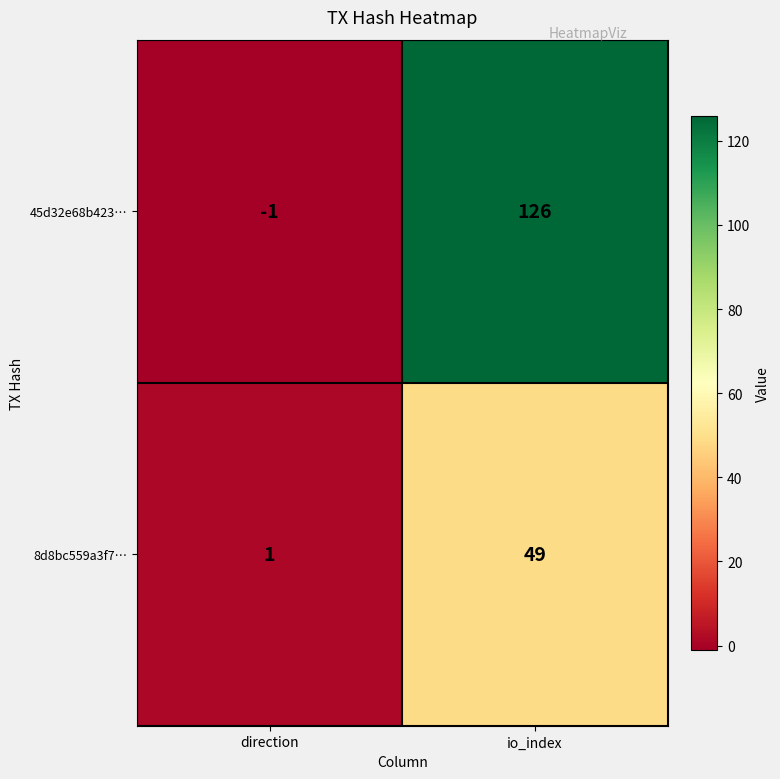

Is the value of 45d32e68b423… at io_index greater than the value of 8d8bc559a3f7… at io_index?

Yes